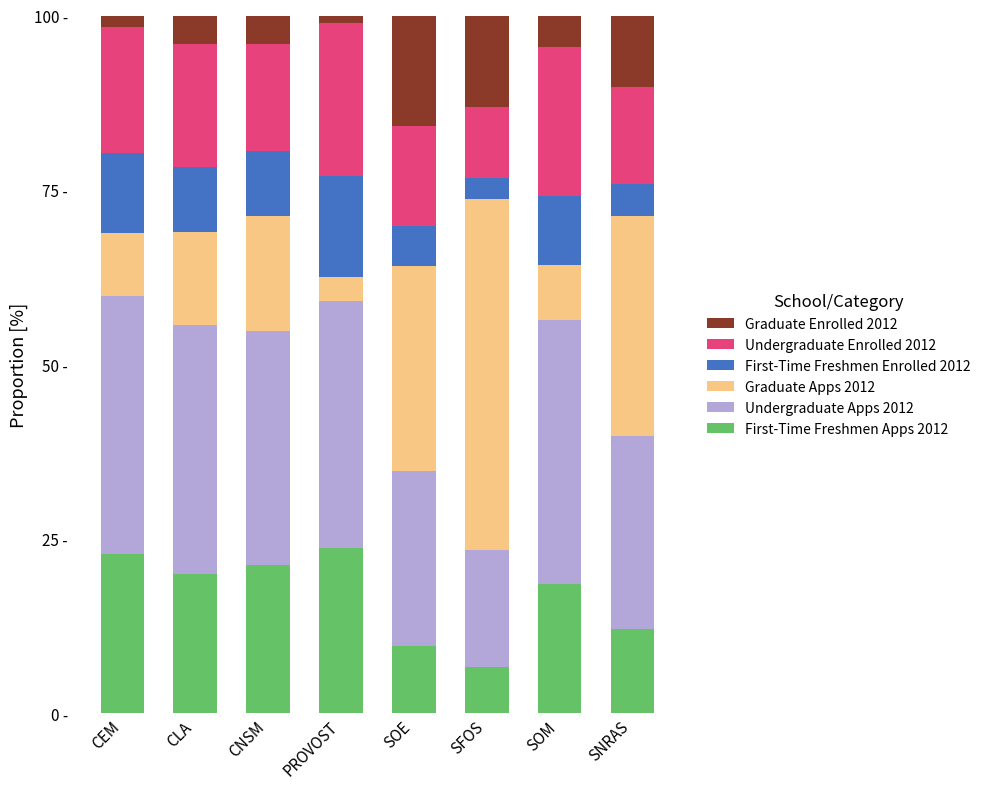

The First-Time Freshmen Apps 2012 series shows 11.1 at SFOS. True or false?

False